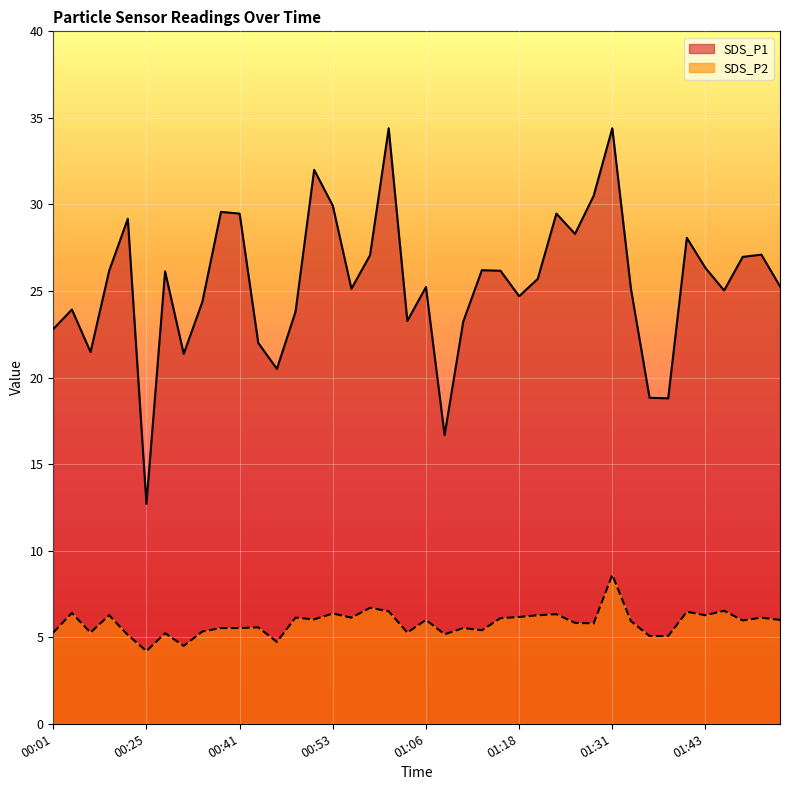

Where is the first local minimum for SDS_P2?

00:06